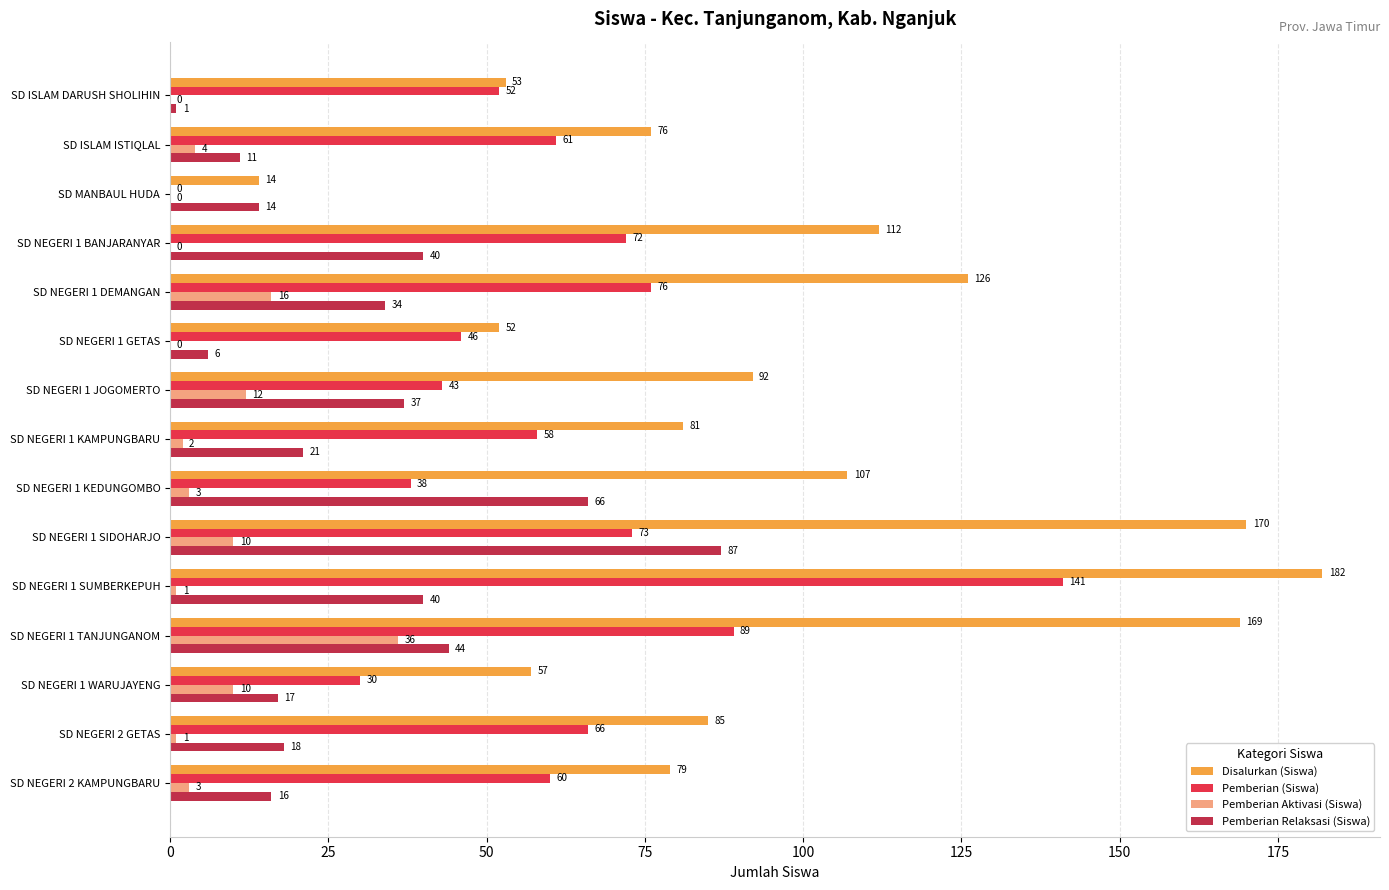

At which label is Disalurkan (Siswa) closest to 98?

SD NEGERI 1 JOGOMERTO